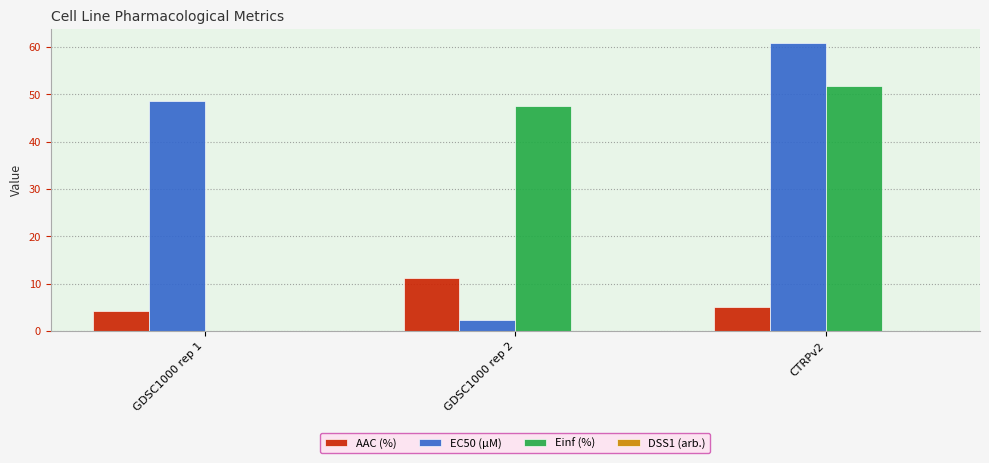

At which category is the sum across all series the highest?

CTRPv2